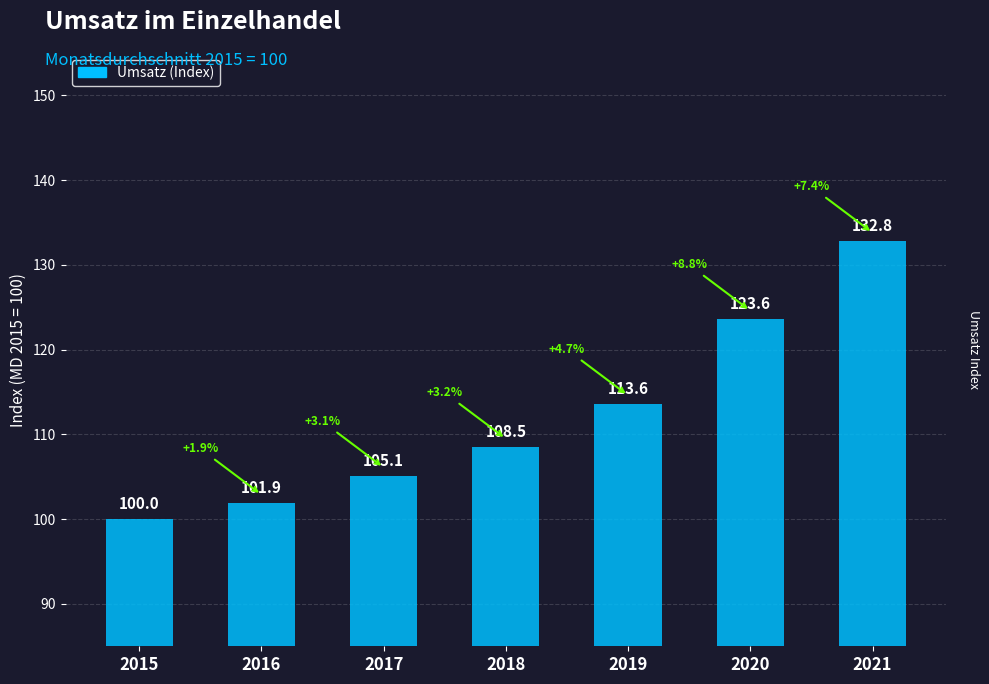

Which has a higher value, 2015 or 2016?

2016